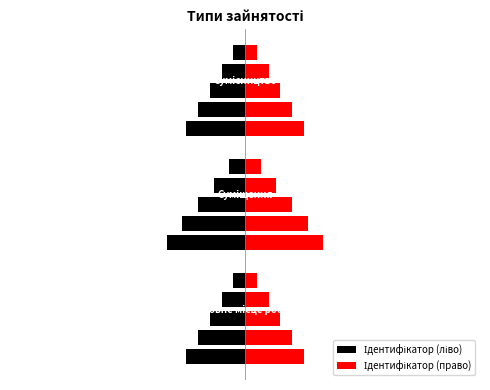

How many groups of bars are there?

15